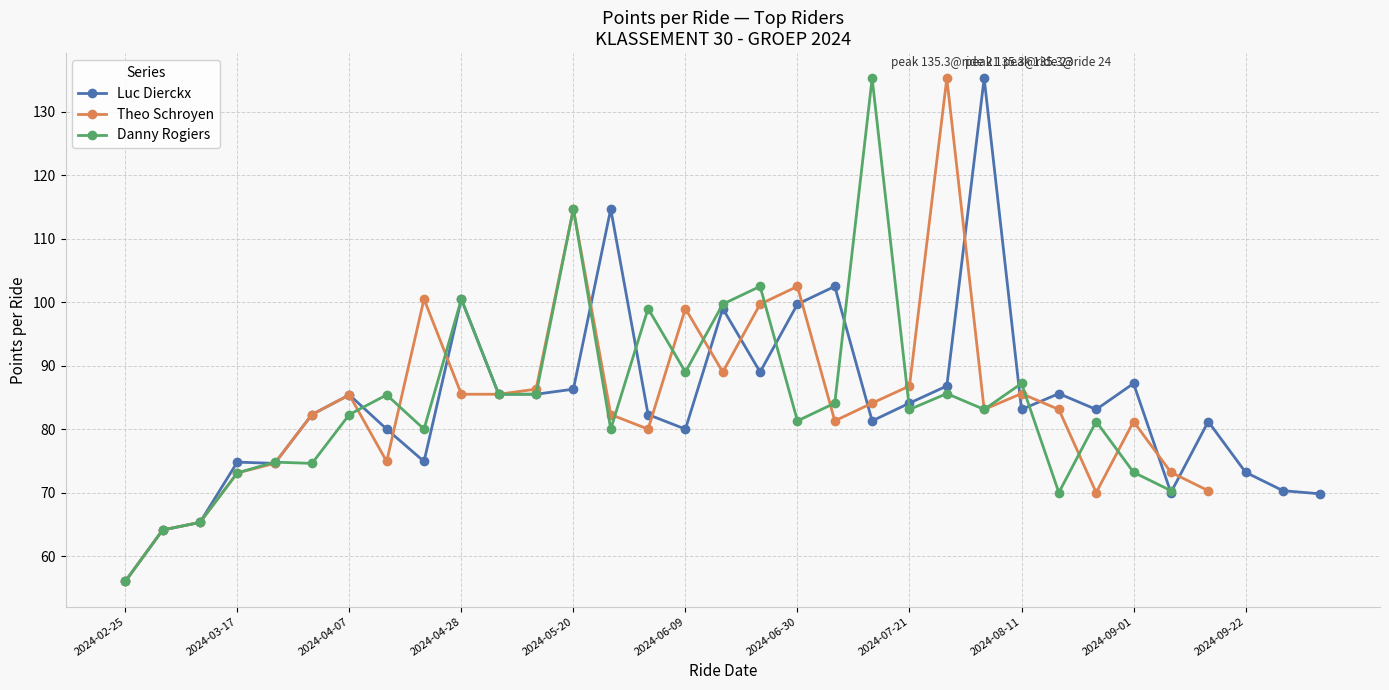

What is the sum of the Danny Rogiers values at 2024-09-08 and 2024-07-28?

155.9